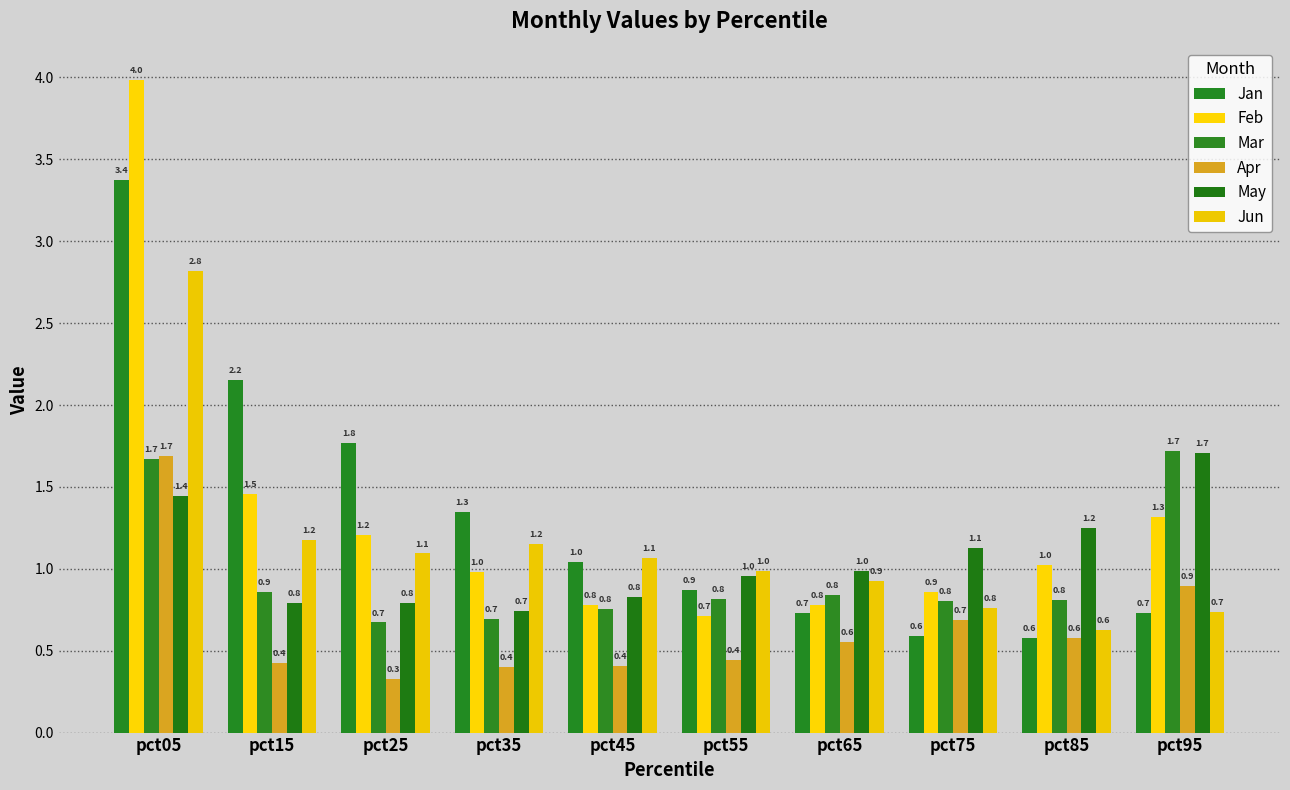

Which series has the largest range (max minus min)?

Feb